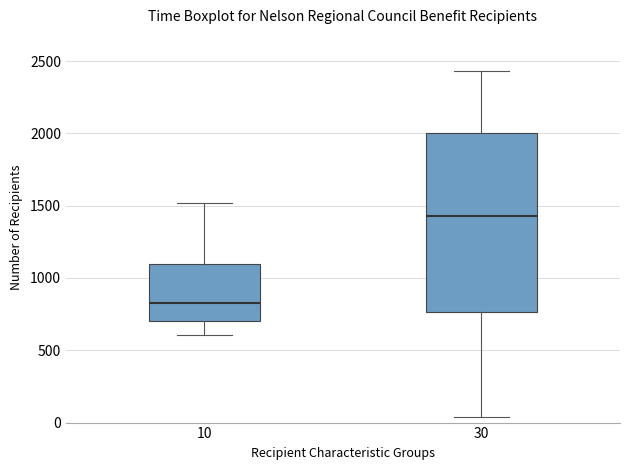

Reading left to right, transcribe this box plot: for each box, give where its median line is, the range the box spans, and where its two whiskers end, as read against the y-axis. The values are not printed on the chart, so give them approximately, as read against the axis.

10: median 850, box 700 to 1100, whiskers 600 to 1500
30: median 1450, box 750 to 2000, whiskers 50 to 2450